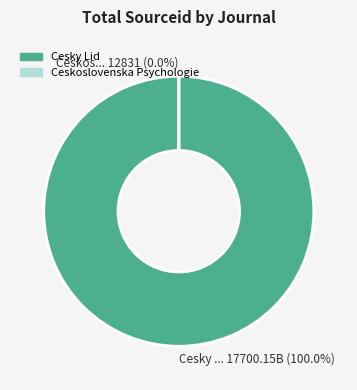

Do Ceskoslovenska Psychologie and Cesky Lid together represent more than half of the pie?

Yes